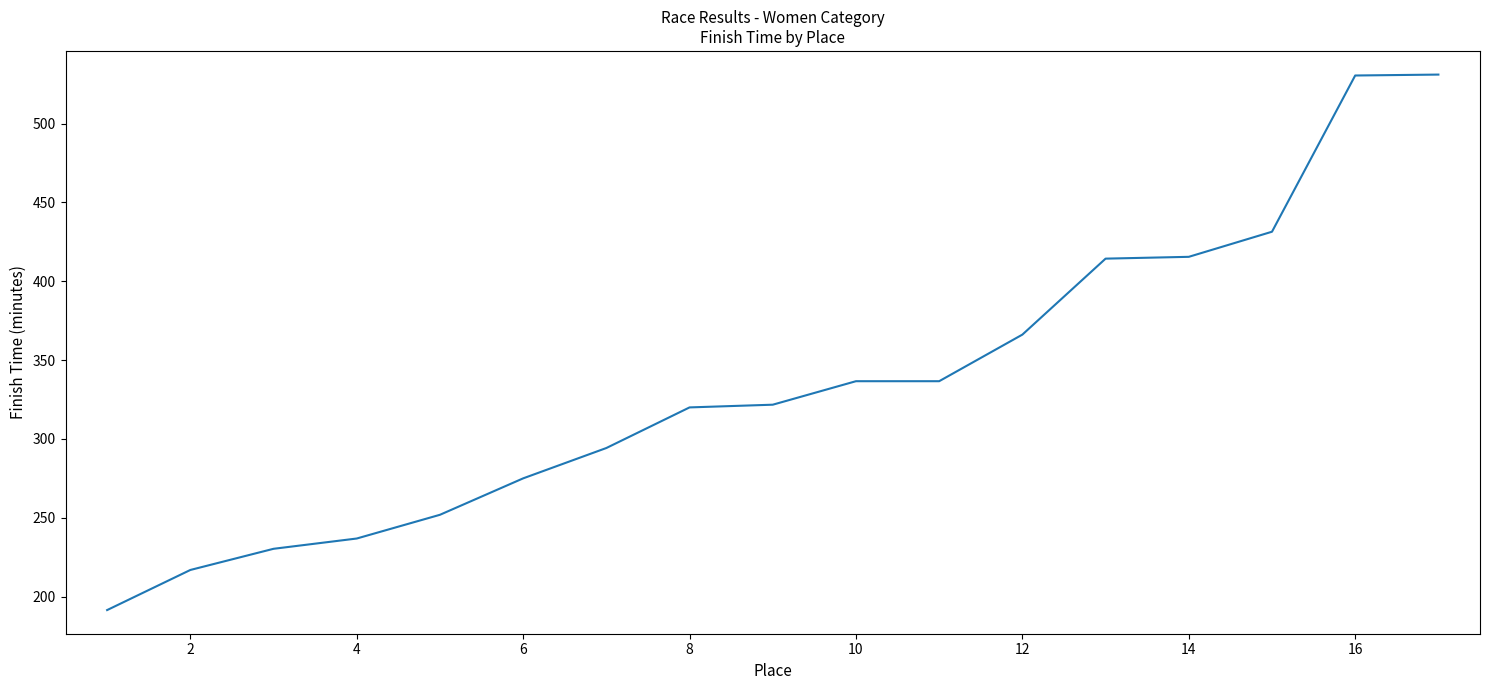

What is the sum of all values?

5700.7